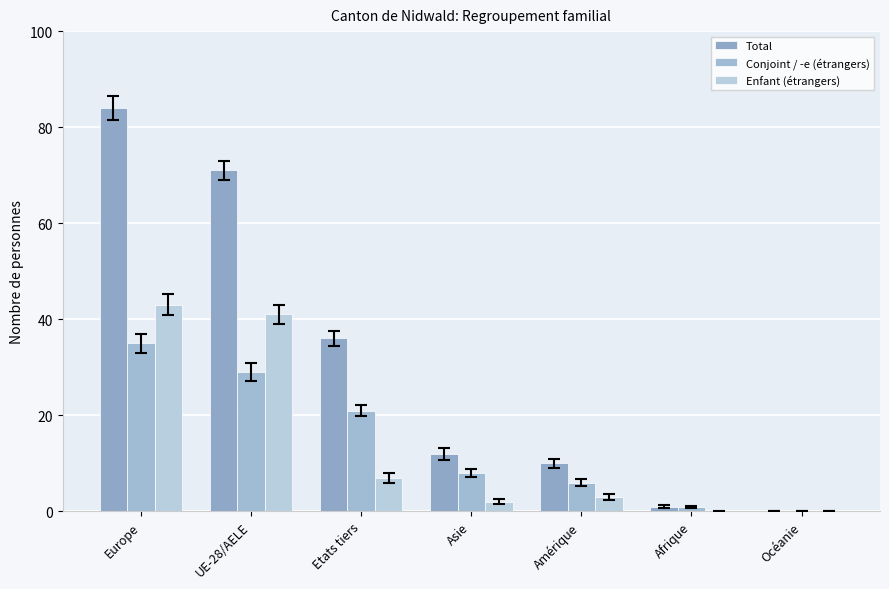

What position from the right is Afrique?

2